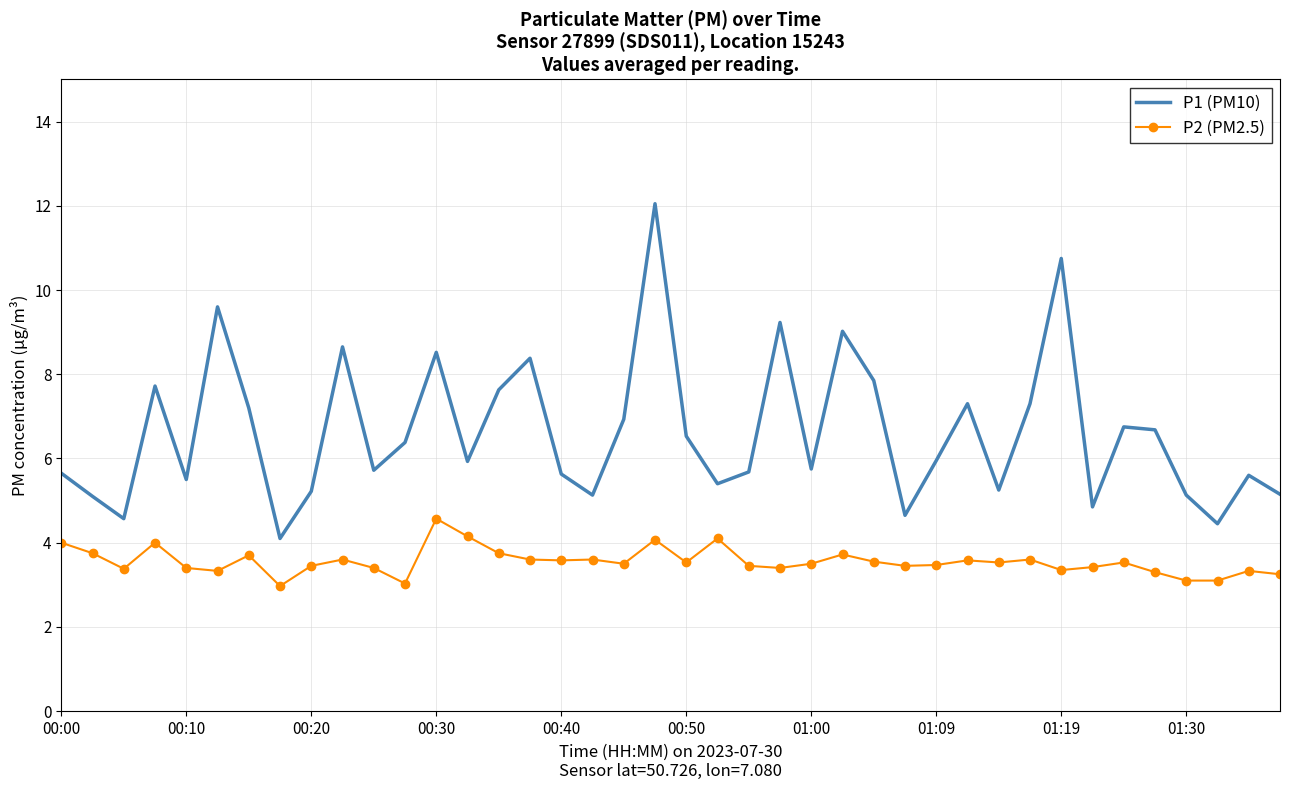

How many categories are shown in the chart?

40